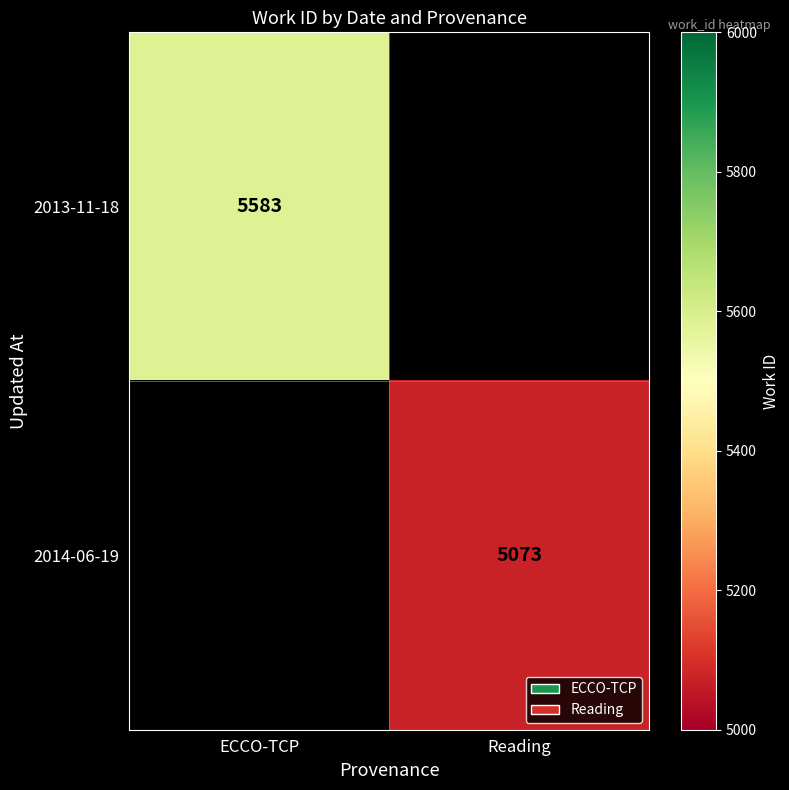

Is it true that 2013-11-18 equals 5583 at ECCO-TCP?

True